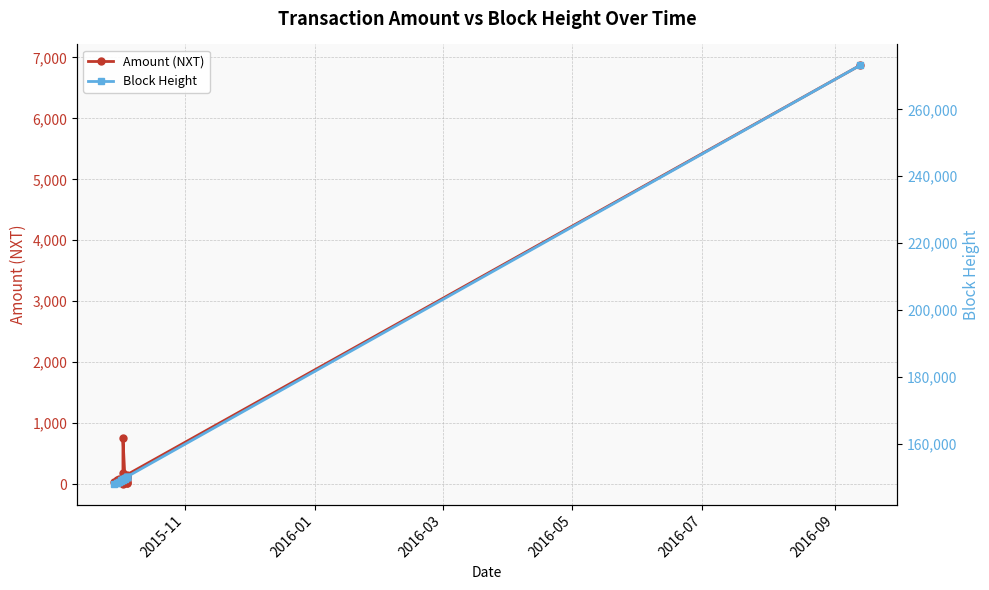

Which series has the largest total across all categories?

Block Height